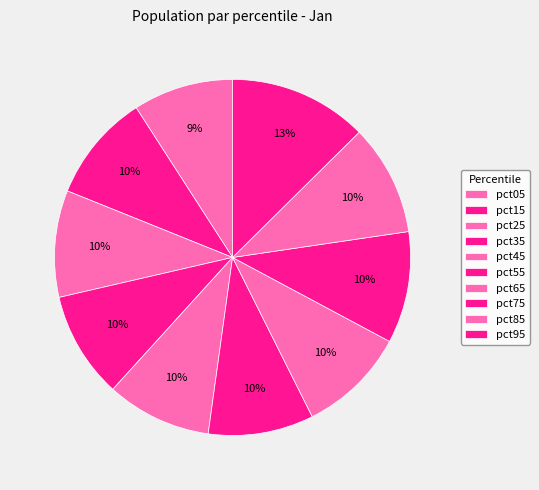

How many segments does this pie chart have?

10